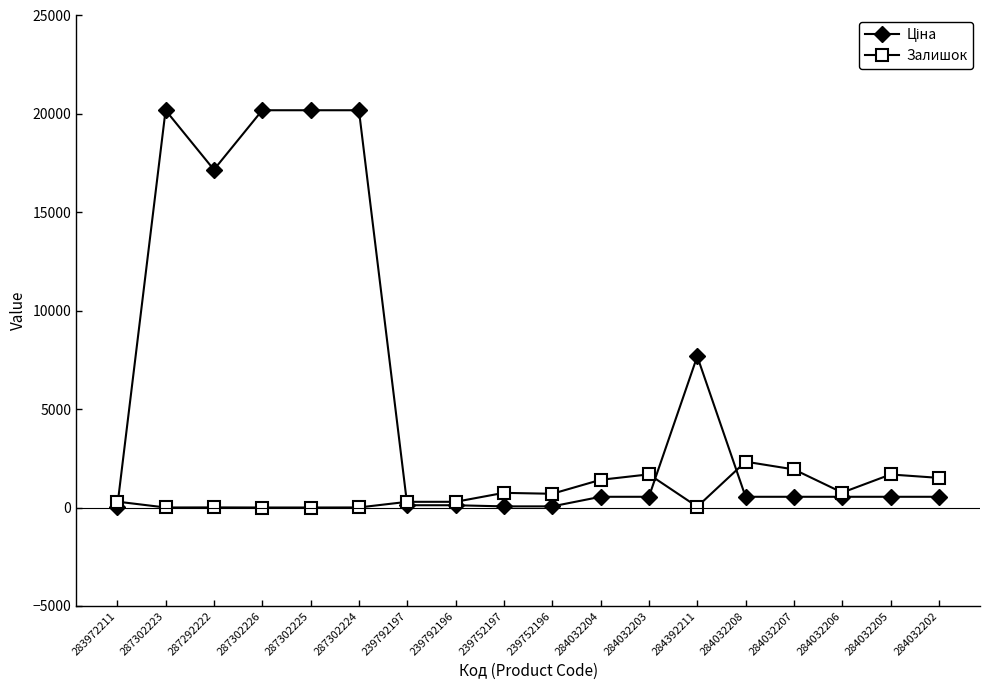

Is it true that Залишок equals 759.0 at 284032206?

True